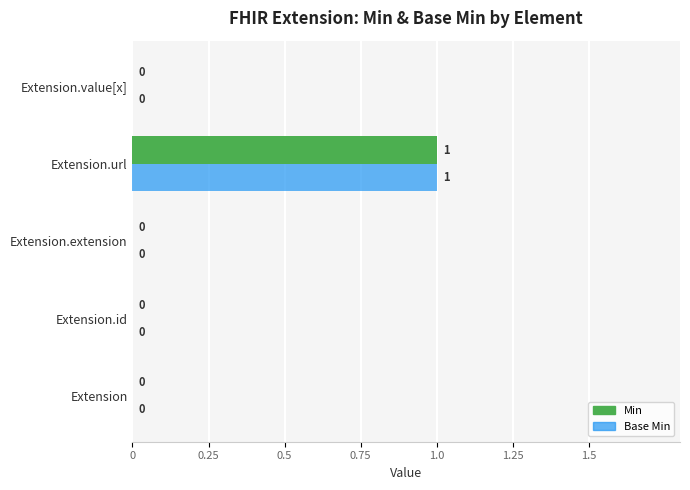

At which category is the sum across all series the highest?

Extension.url